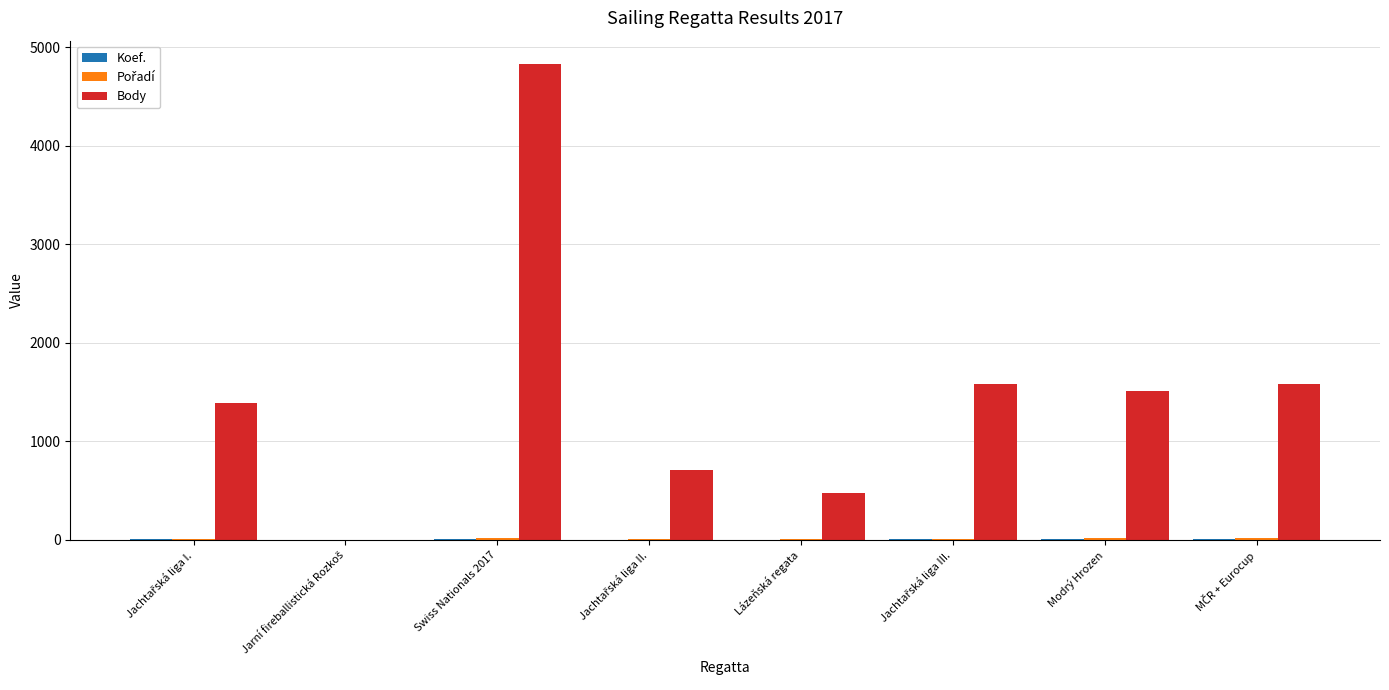

The Body series shows 1515 at Modrý Hrozen. True or false?

True